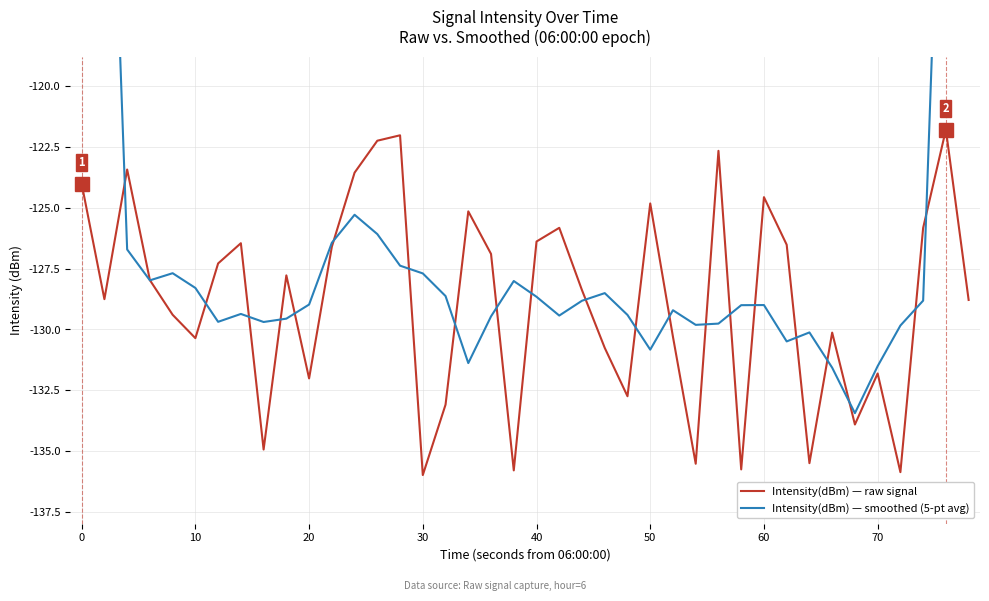

What is the lowest value of the Intensity(dBm) — raw signal series?

-136.0